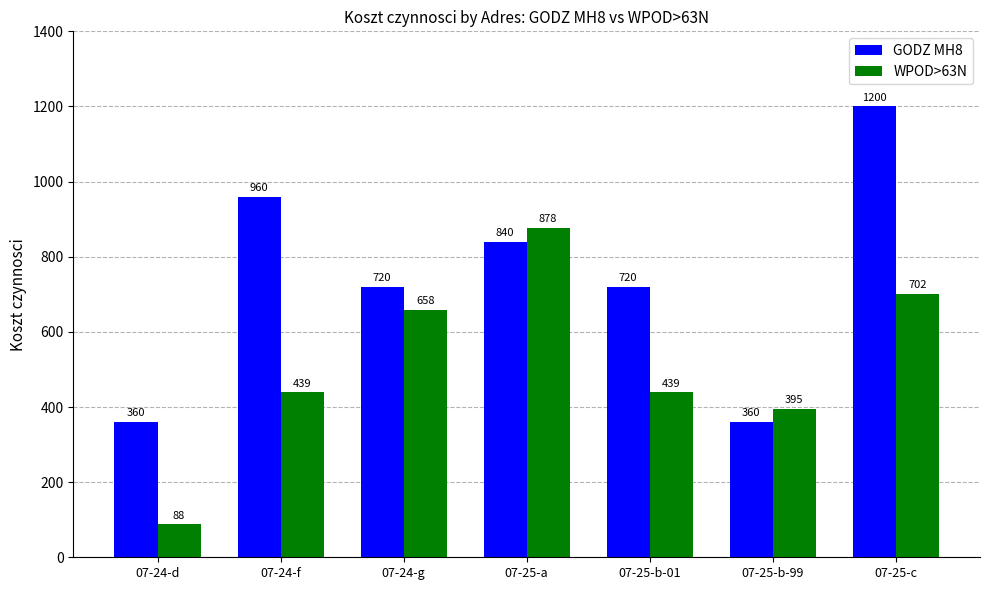

How many groups of bars are there?

7